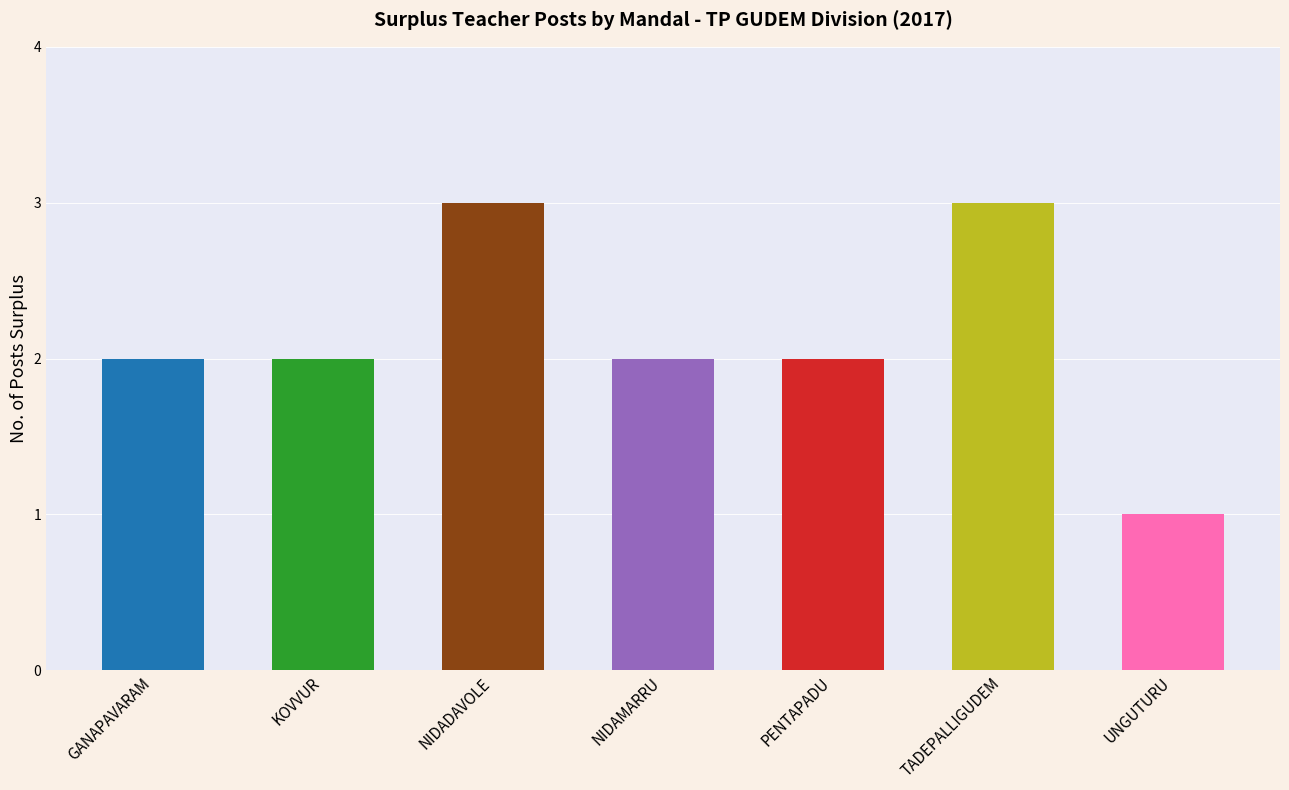

How many series are shown in this chart?

1